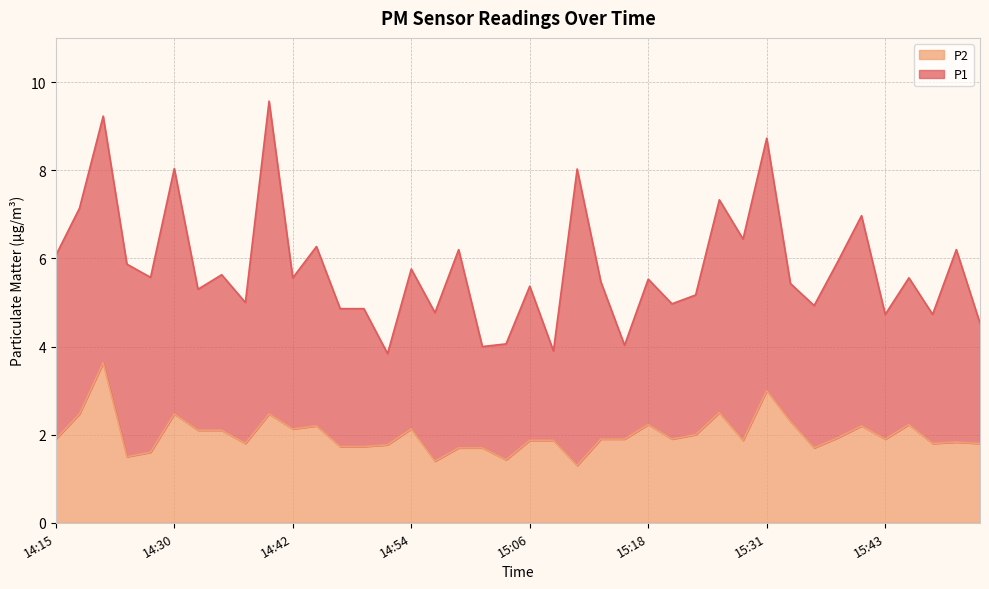

Which has a higher value, 14:47 or 14:49?

14:47